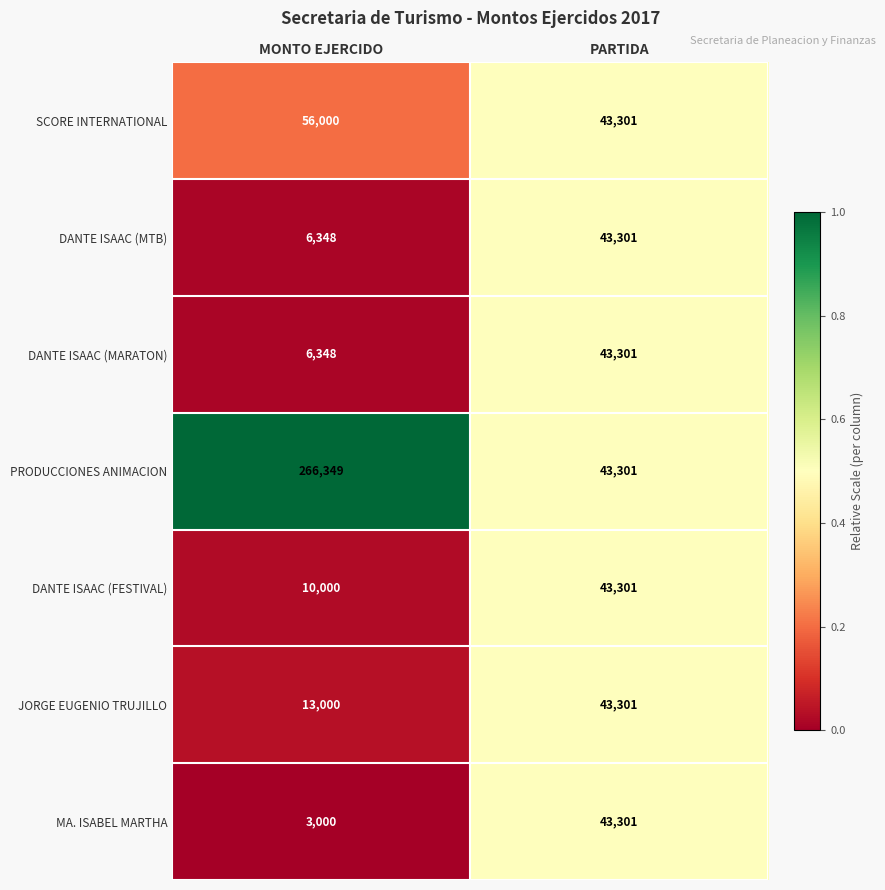

Reading right to left, transcribe all the data shown in this chart.

SCORE INTERNATIONAL: PARTIDA=43301	MONTO EJERCIDO=56000
DANTE ISAAC (MTB): PARTIDA=43301	MONTO EJERCIDO=6348
DANTE ISAAC (MARATON): PARTIDA=43301	MONTO EJERCIDO=6348
PRODUCCIONES ANIMACION: PARTIDA=43301	MONTO EJERCIDO=266349
DANTE ISAAC (FESTIVAL): PARTIDA=43301	MONTO EJERCIDO=10000
JORGE EUGENIO TRUJILLO: PARTIDA=43301	MONTO EJERCIDO=13000
MA. ISABEL MARTHA: PARTIDA=43301	MONTO EJERCIDO=3000